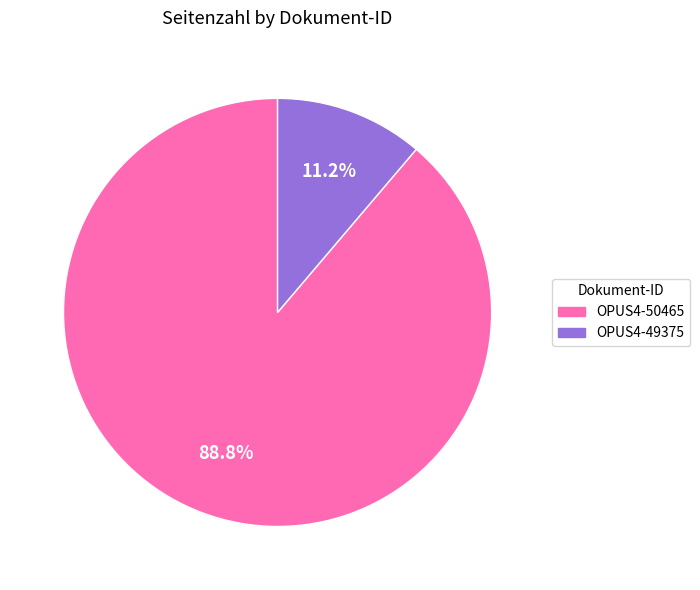

Does OPUS4-50465 account for over 50% of the chart?

Yes